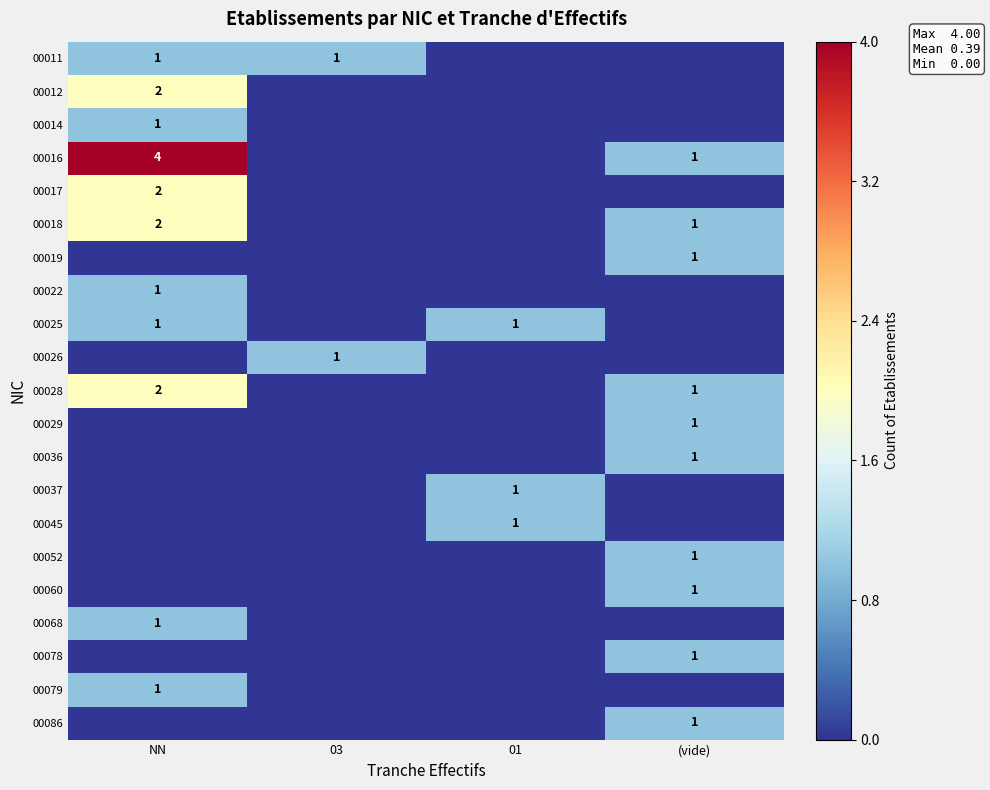

The value of 00029 at (vide) is 1. True or false?

True